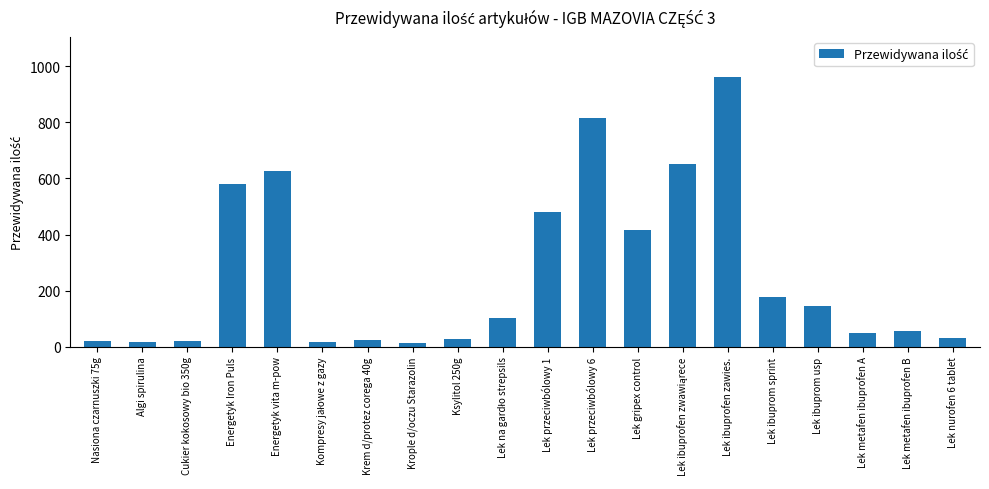

What is the value of the 11th bar from the left?

480